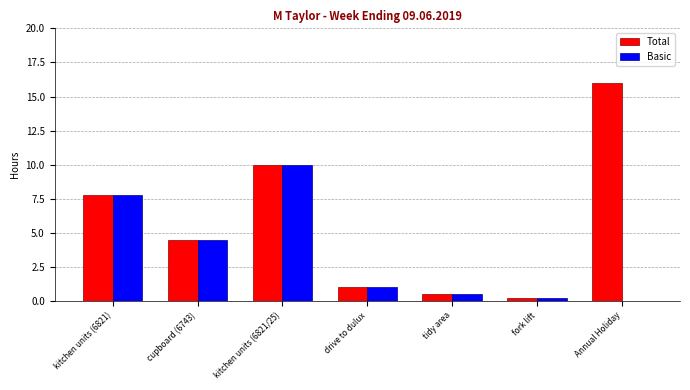

What is the sum of all Basic values?

24.0